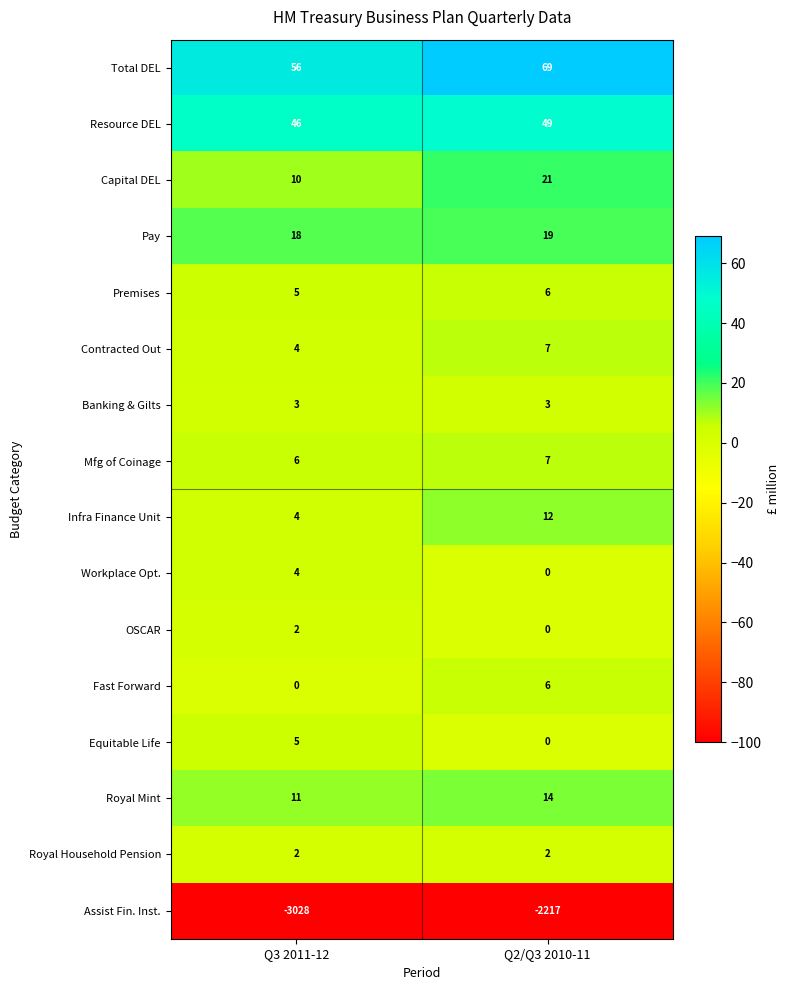

At which label is Infra Finance Unit closest to 8?

Q3 2011-12